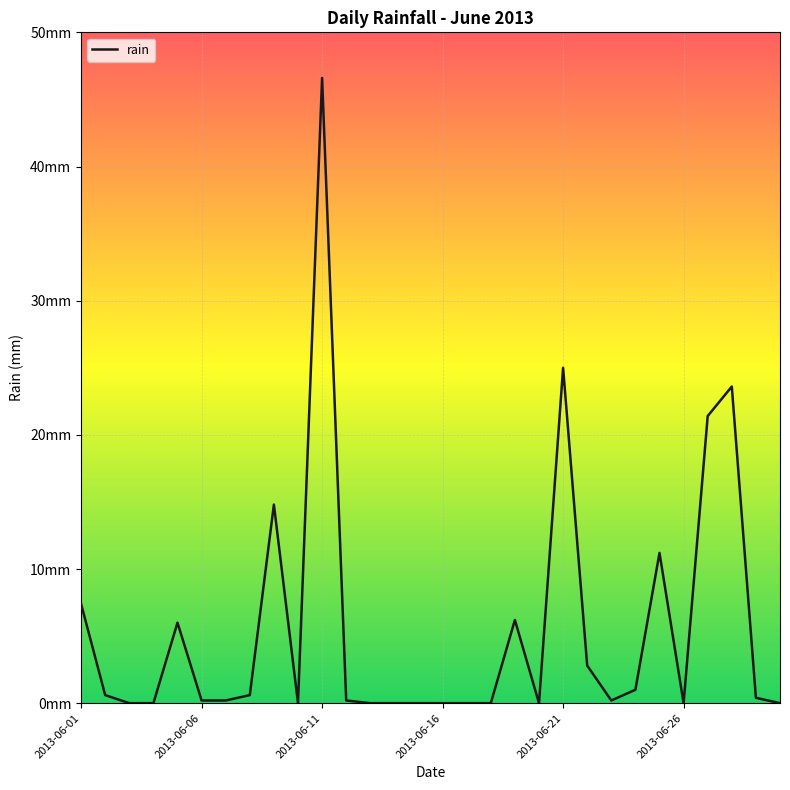

Reading left to right, transcribe all the data shown in this chart.

7.4	0.6	0.0	0.0	6.0	0.2	0.2	0.6	14.8	0.0	46.6	0.2	0.0	0.0	0.0	0.0	0.0	0.0	6.2	0.0	25.0	2.8	0.2	1.0	11.2	0.0	21.4	23.6	0.4	0.0